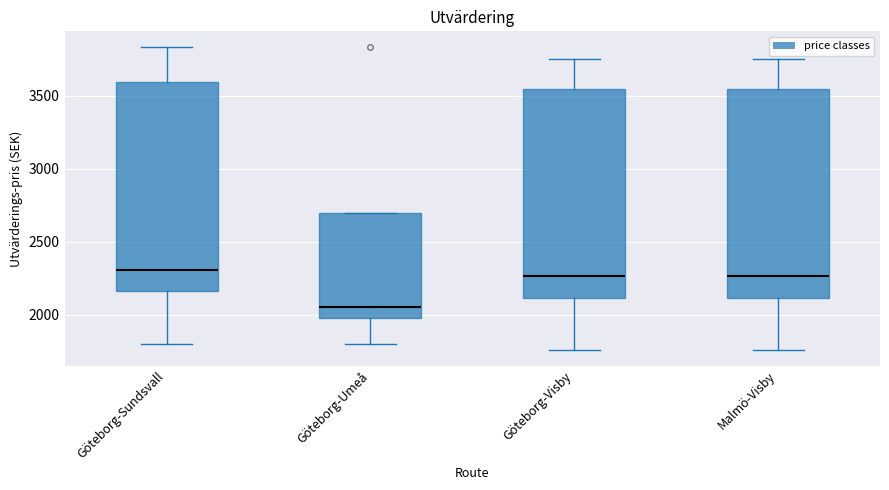

Reading left to right, read every box against the y-axis: the position of its median line, the range the box covers, and the ends of its whiskers. The values are not printed on the chart, so give them approximately, as read against the axis.

Göteborg-Sundsvall: median 2300, box 2150 to 3600, whiskers 1800 to 3850
Göteborg-Umeå: median 2050, box 2000 to 2700, whiskers 1800 to 2700
Göteborg-Visby: median 2250, box 2100 to 3550, whiskers 1750 to 3750
Malmö-Visby: median 2250, box 2100 to 3550, whiskers 1750 to 3750